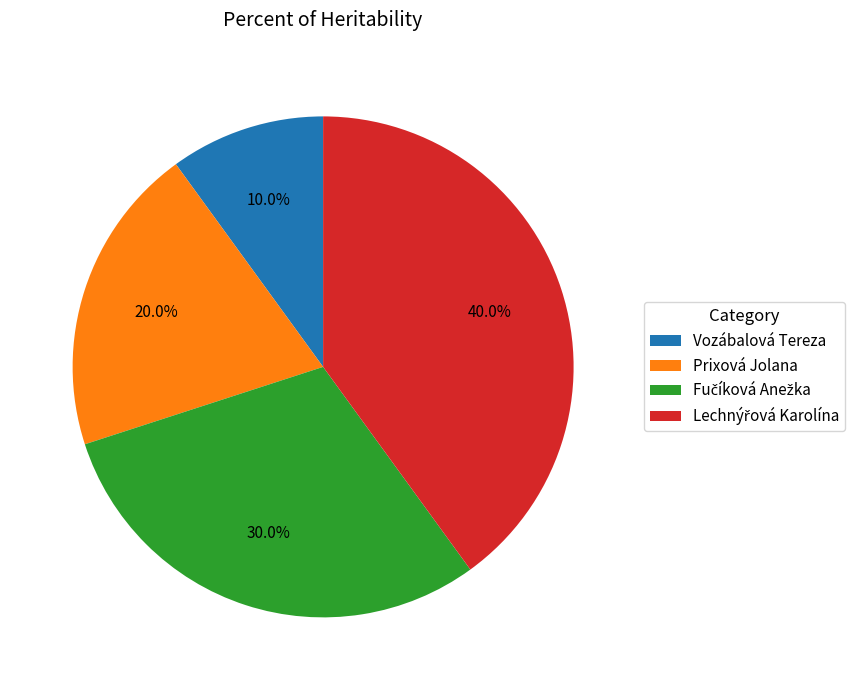

Approximately how many times larger is the value at Prixová Jolana compared to Vozábalová Tereza?

2.0